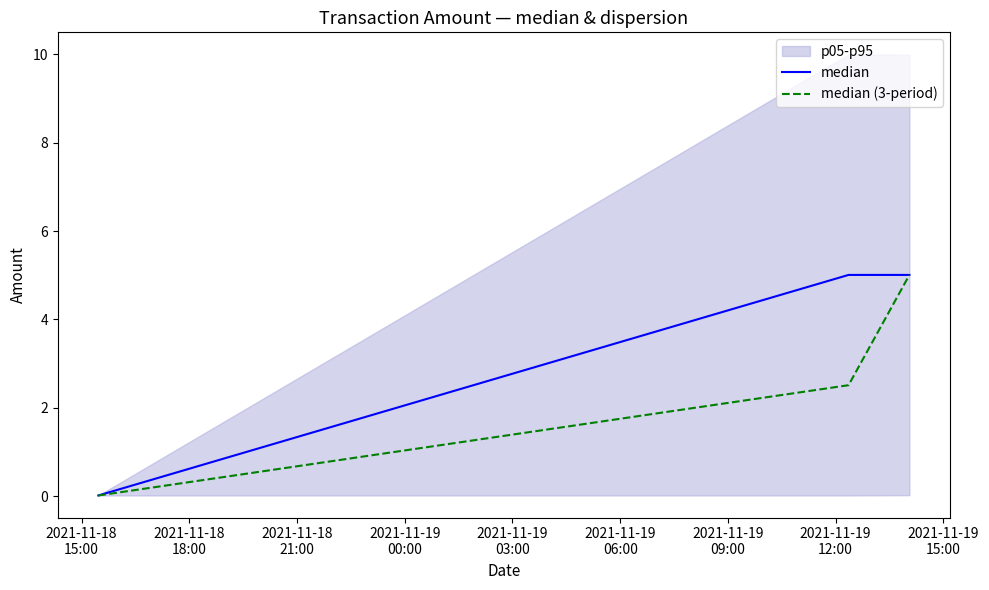

What position from the left is 2021-11-18
15:00?

1